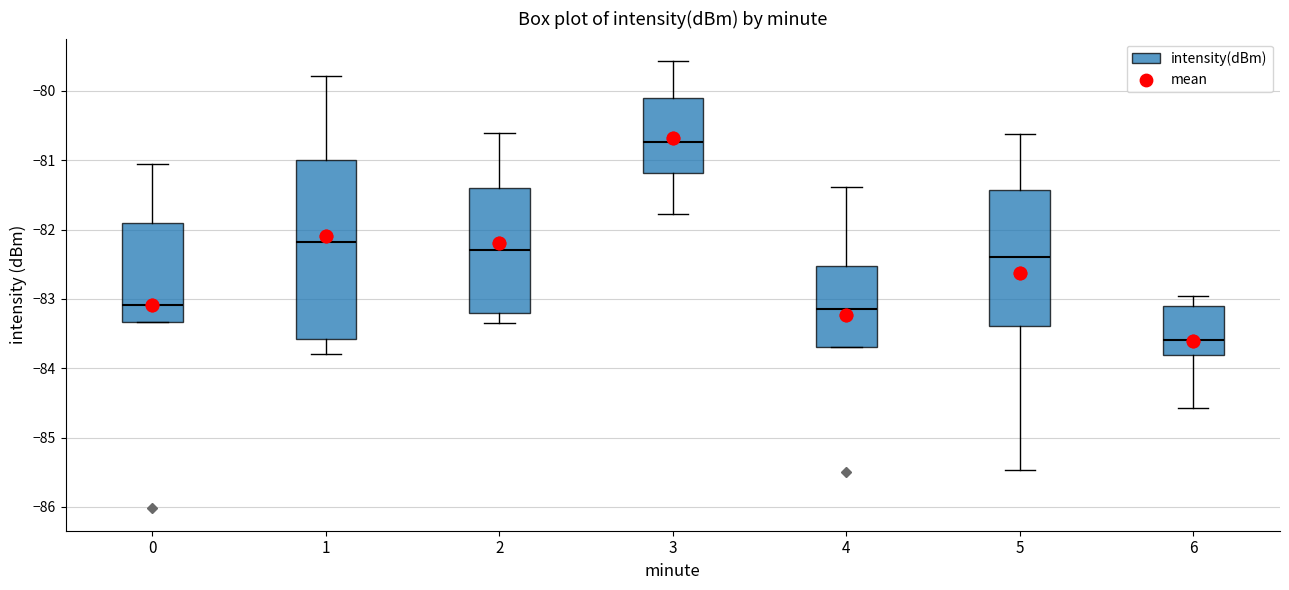

Reading left to right, read every box against the y-axis: the position of its median line, the range the box covers, and the ends of its whiskers. The values are not printed on the chart, so give them approximately, as read against the axis.

0: median -83.1, box -83.3 to -81.9, whiskers -83.3 to -81.1
1: median -82.2, box -83.6 to -81.0, whiskers -83.8 to -79.8
2: median -82.3, box -83.2 to -81.4, whiskers -83.3 to -80.6
3: median -80.7, box -81.2 to -80.1, whiskers -81.8 to -79.6
4: median -83.1, box -83.7 to -82.5, whiskers -83.7 to -81.4
5: median -82.4, box -83.4 to -81.4, whiskers -85.5 to -80.6
6: median -83.6, box -83.8 to -83.1, whiskers -84.6 to -83.0